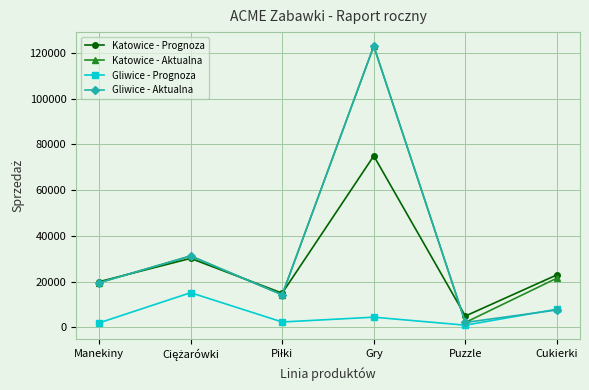

What is the greatest value displayed?

123000